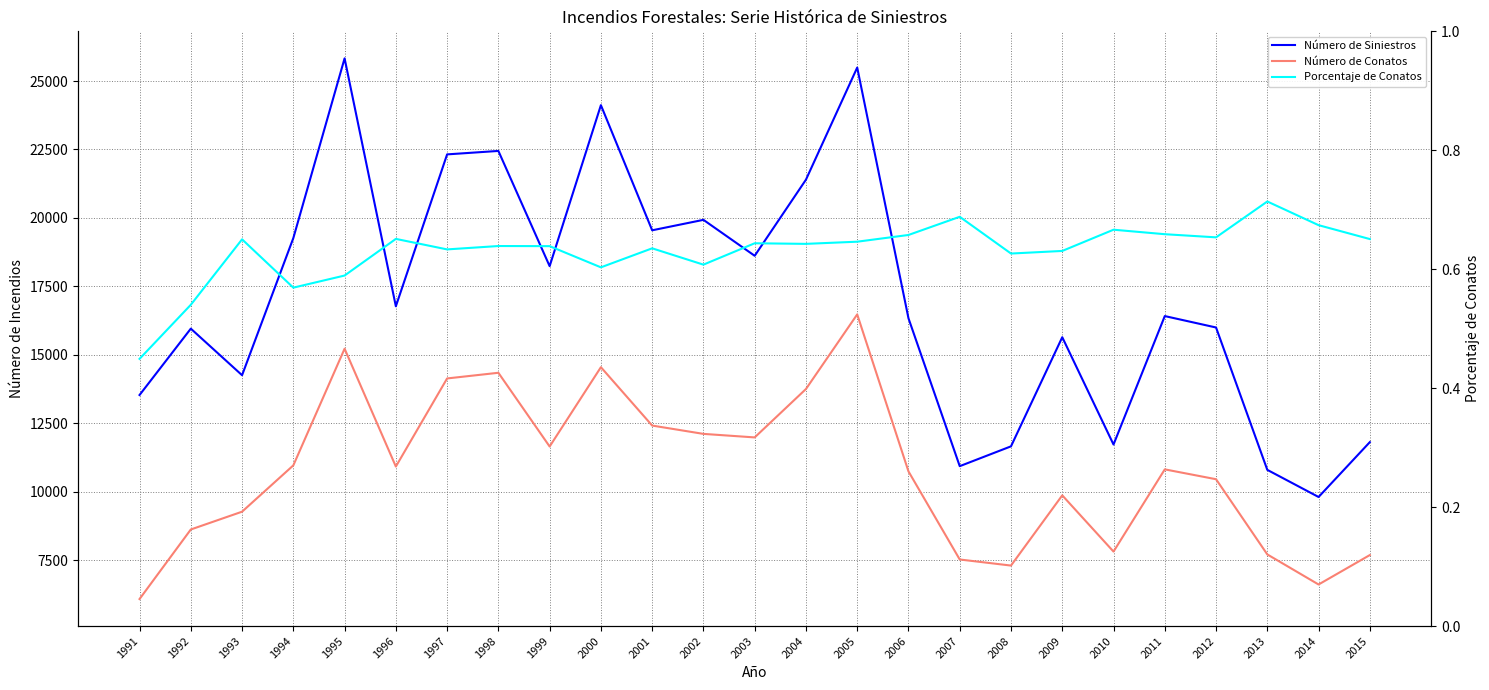

What value does the Porcentaje de Conatos series have at 2007?

0.7